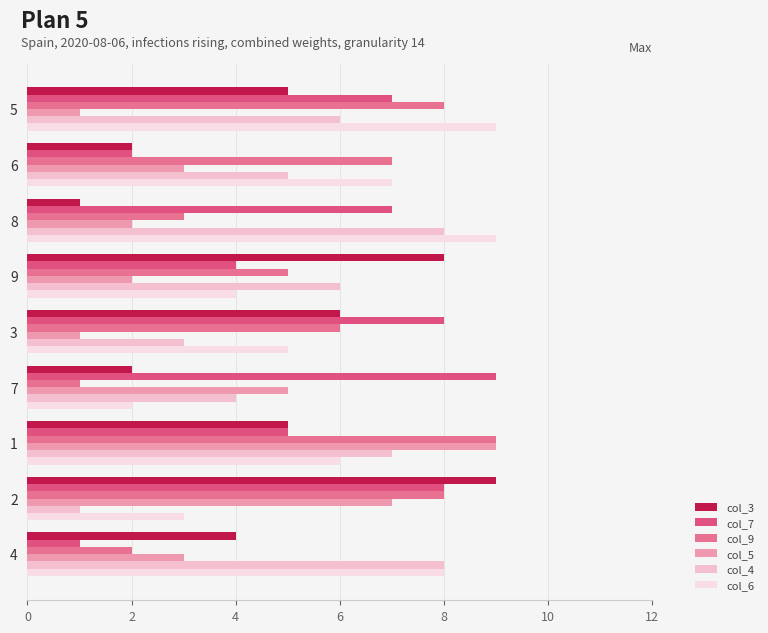

How many data points does each series have?

9